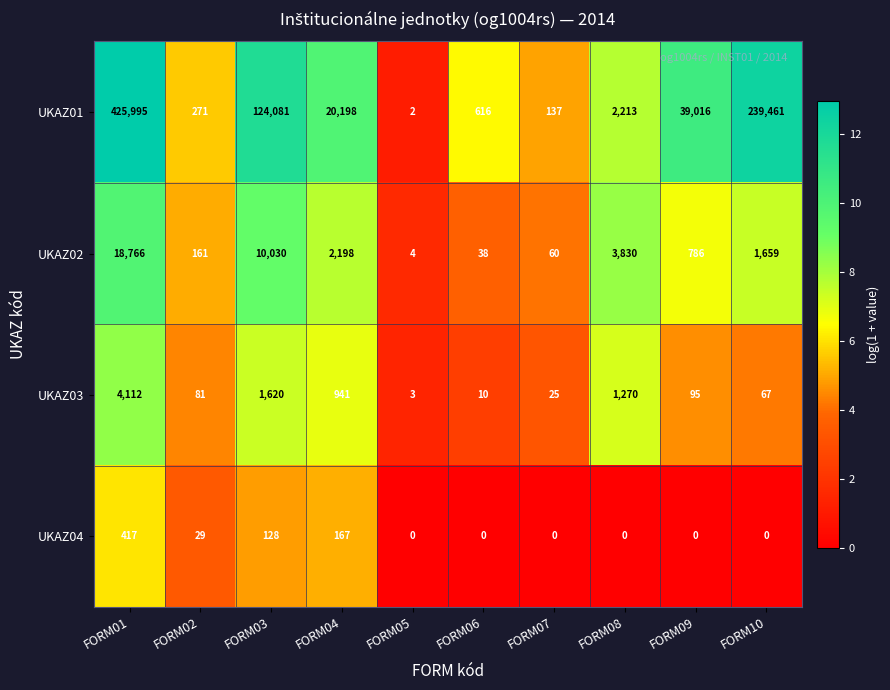

Rank the series by their maximum value, from lowest to highest.

UKAZ04, UKAZ03, UKAZ02, UKAZ01